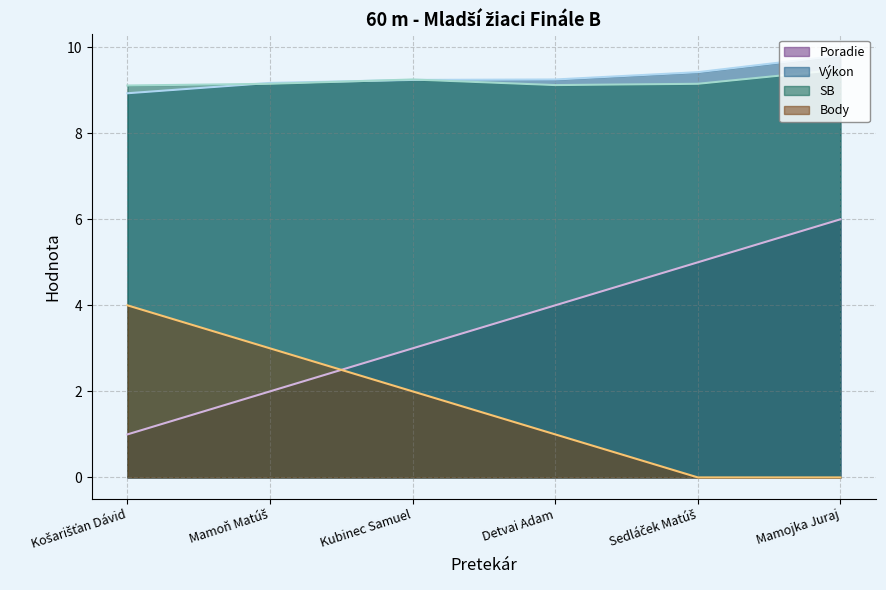

Which label corresponds to the largest value in the chart?

Mamojka Juraj